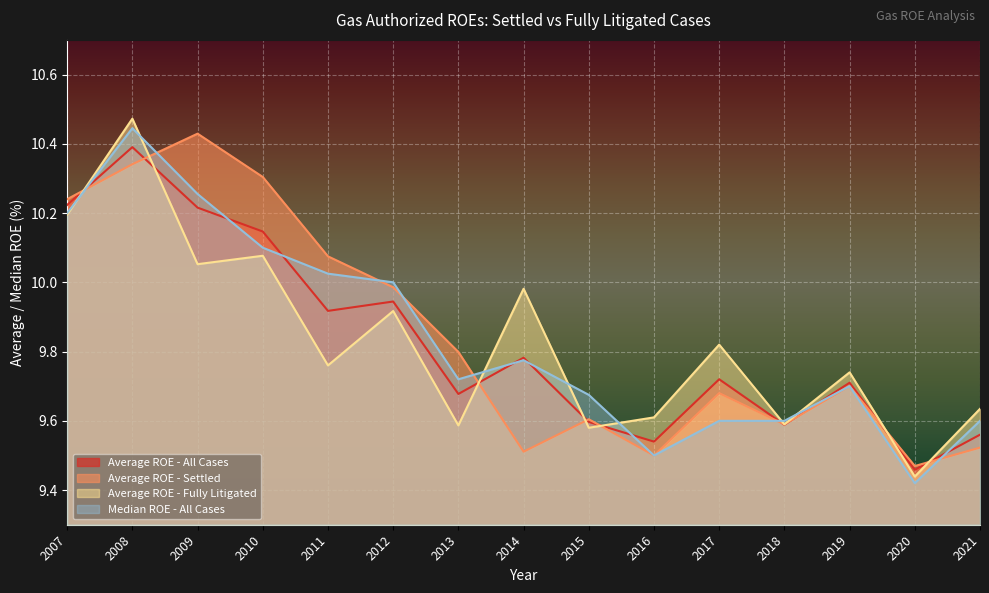

List the labels in order of Average ROE - Fully Litigated value, largest first.

2008, 2007, 2010, 2009, 2014, 2012, 2017, 2011, 2019, 2021, 2016, 2018, 2013, 2015, 2020